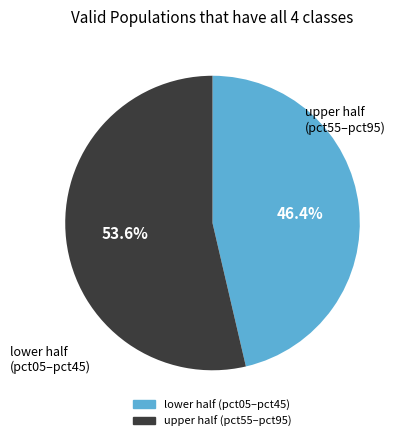

Count the number of slices in the pie.

2